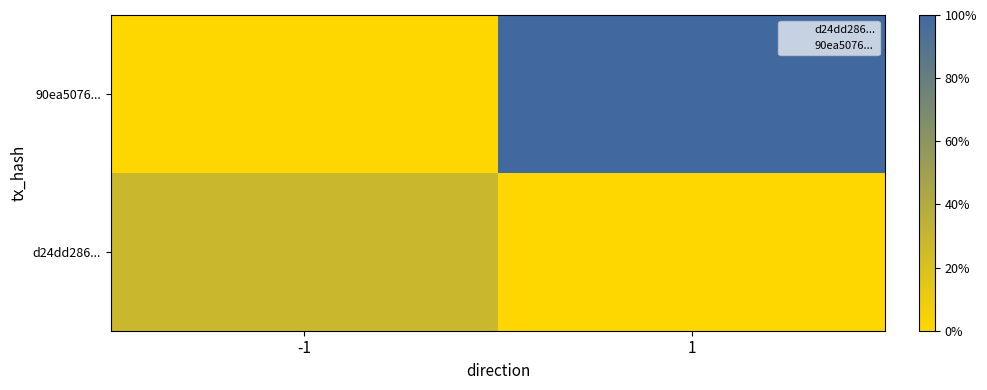

Count the number of categories in the chart.

2